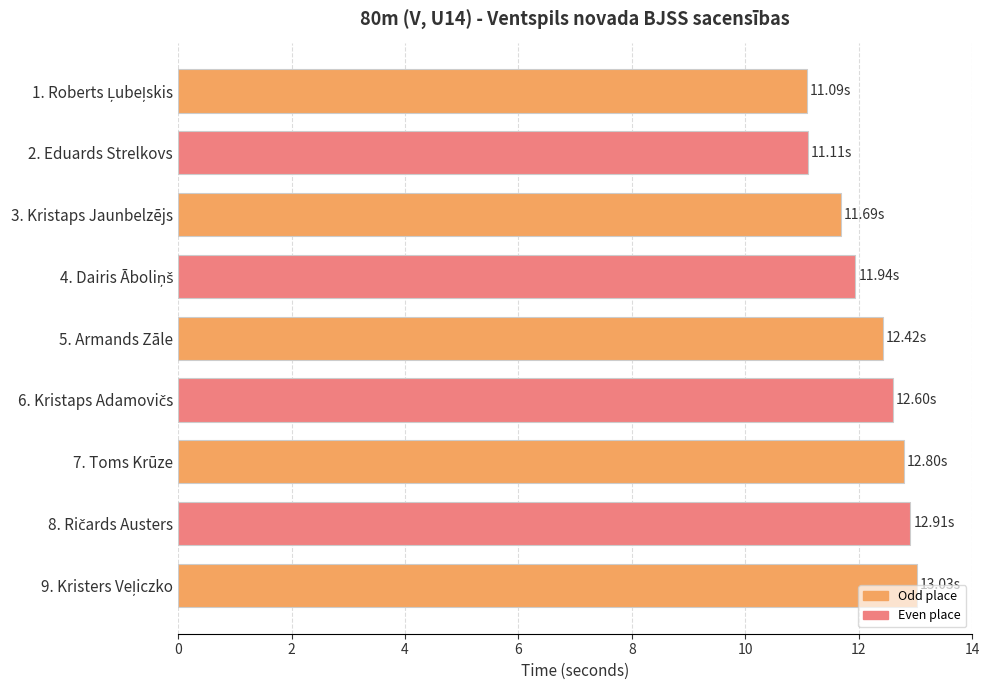

Which has a higher value, 5. Armands Zāle or 7. Toms Krūze?

7. Toms Krūze